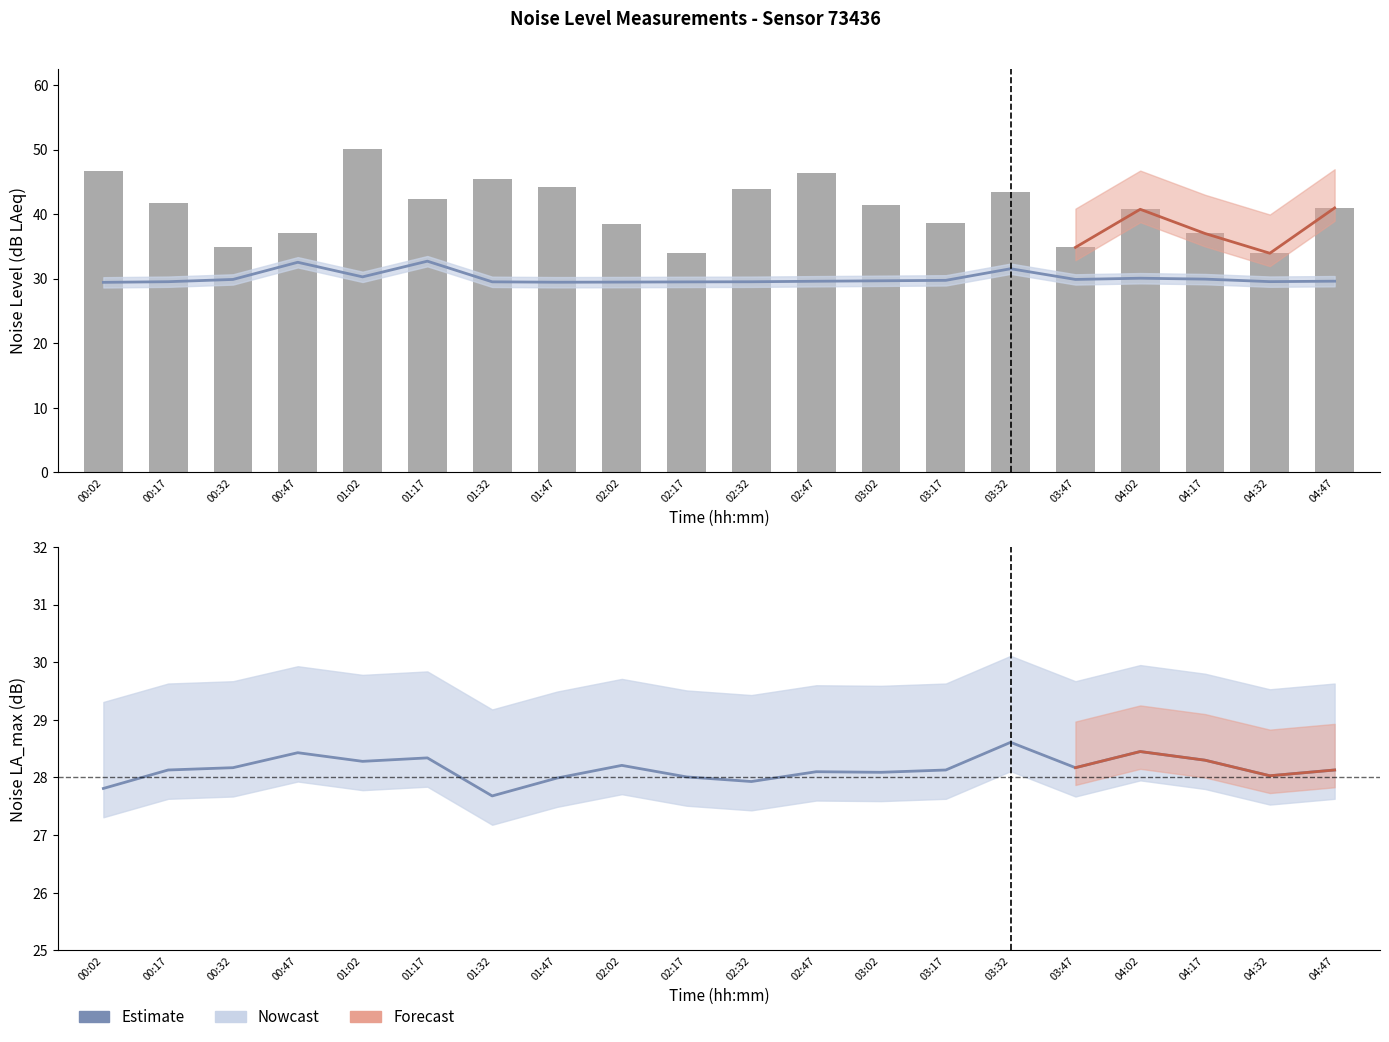

What is the maximum value shown in the chart?

50.0